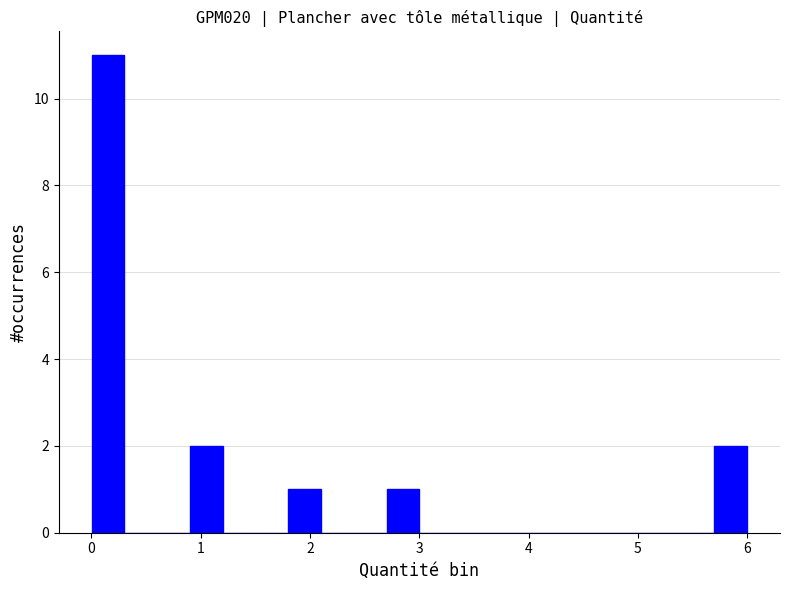

Around what value on the x-axis is the tallest bar? Give the approximate position of its centre, as read against the axis.

0.2